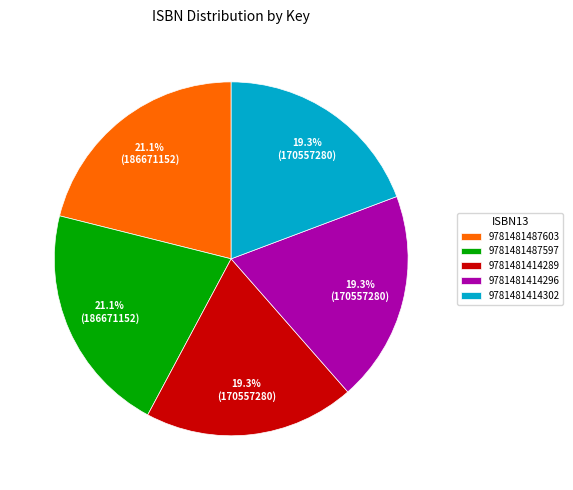

Count the number of slices in the pie.

5